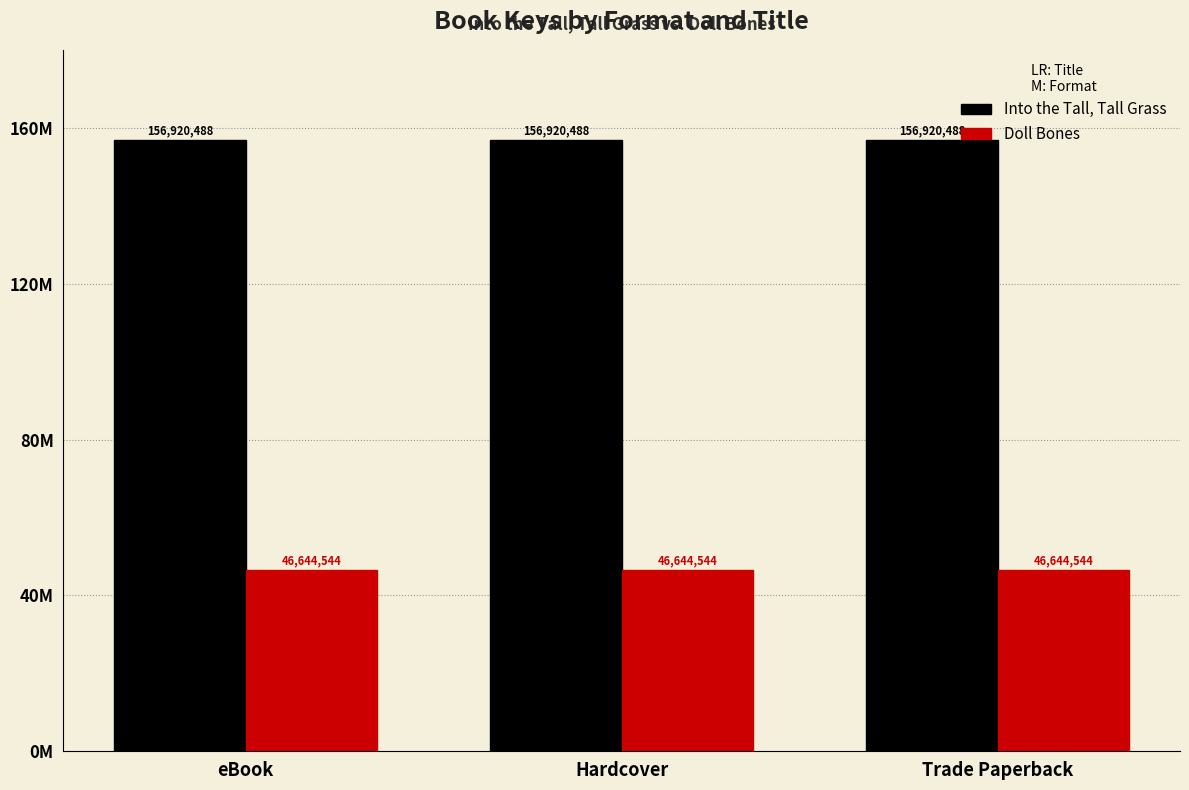

What is the label of the 3rd bar from the left?

Trade Paperback